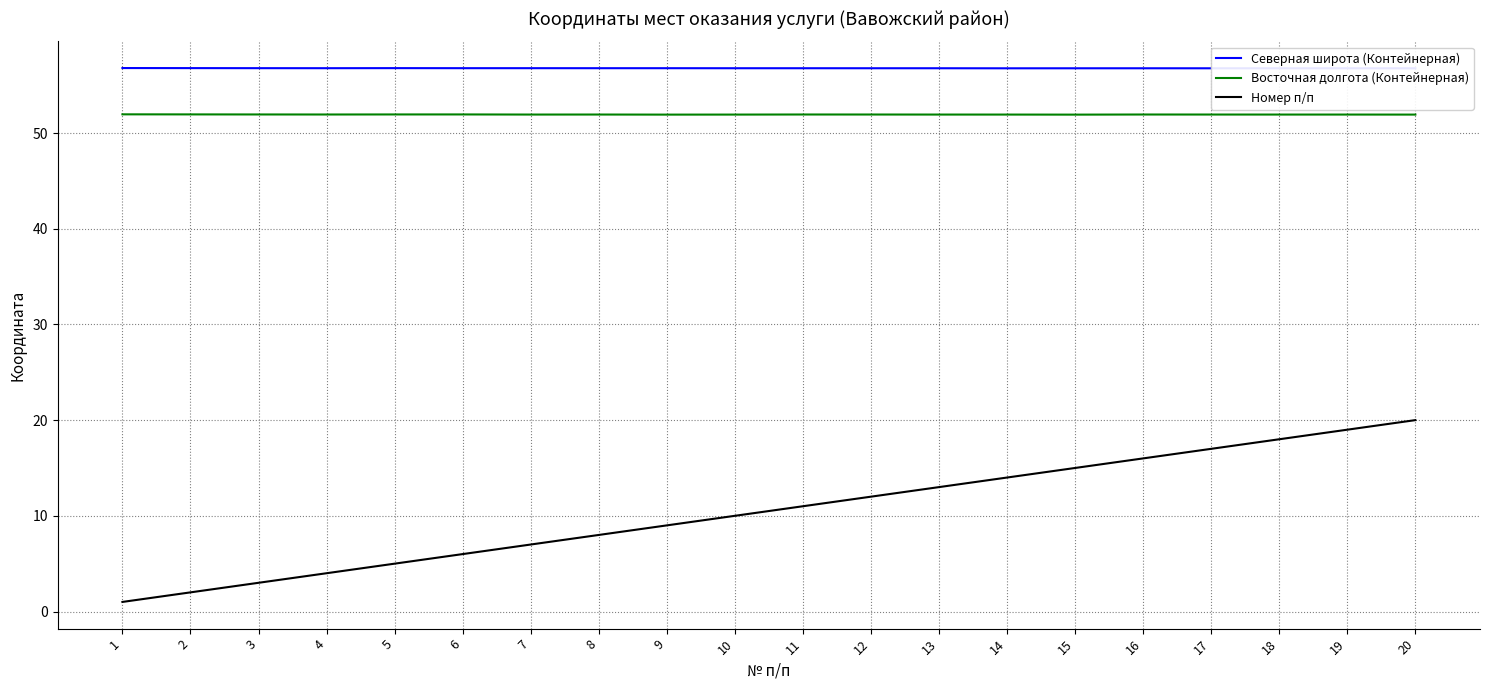

Between 15 and 8, which is larger?

8